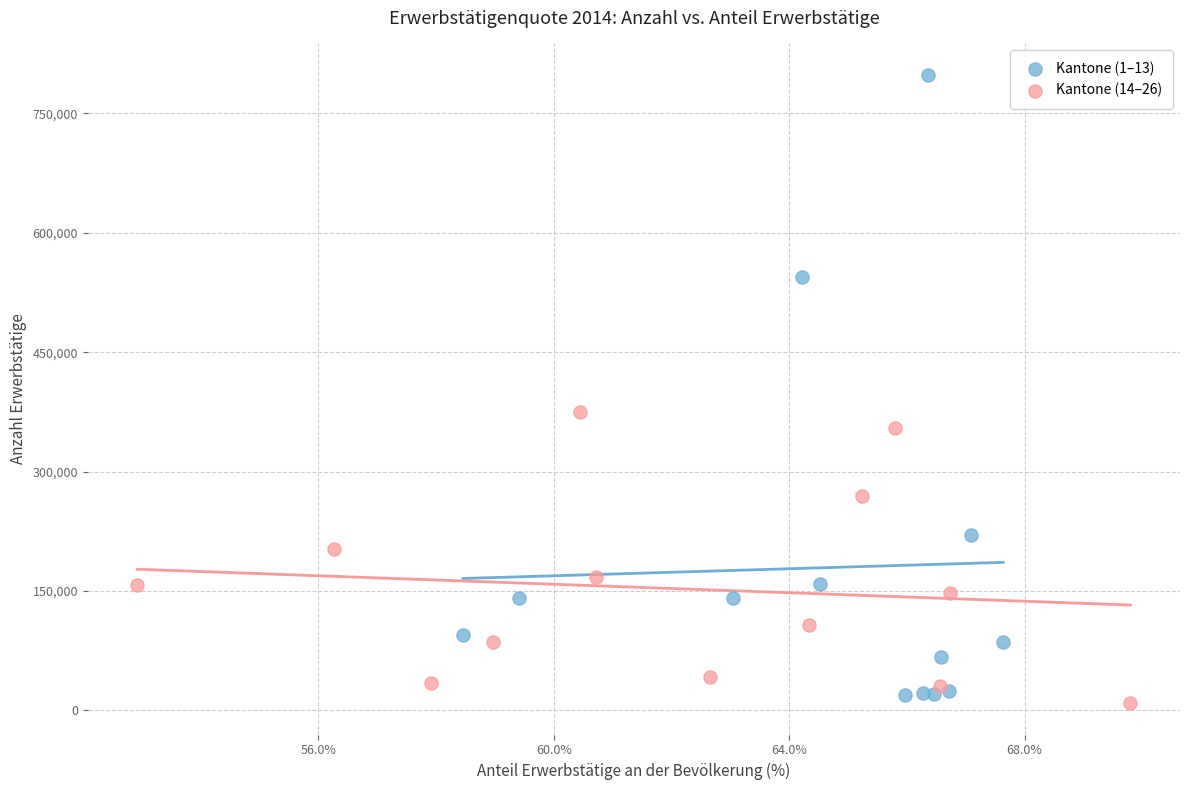

Which series reaches the maximum Y coordinate?

Kantone (1–13)